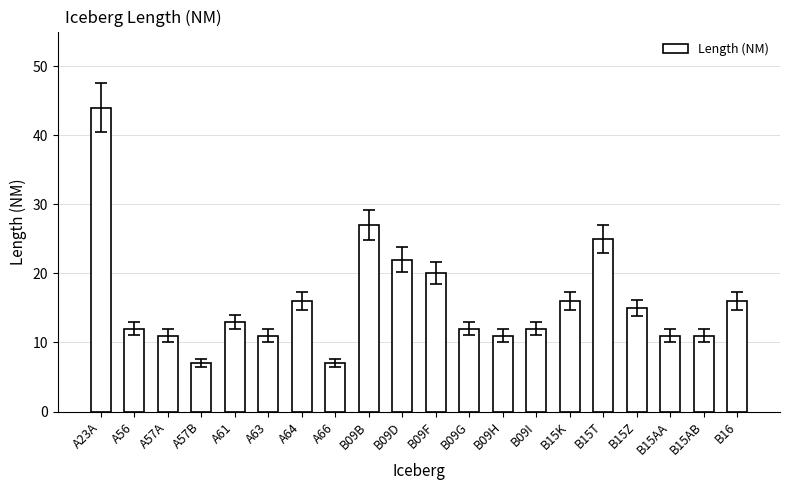

What value does the data have at B16, to the nearest 5?

15